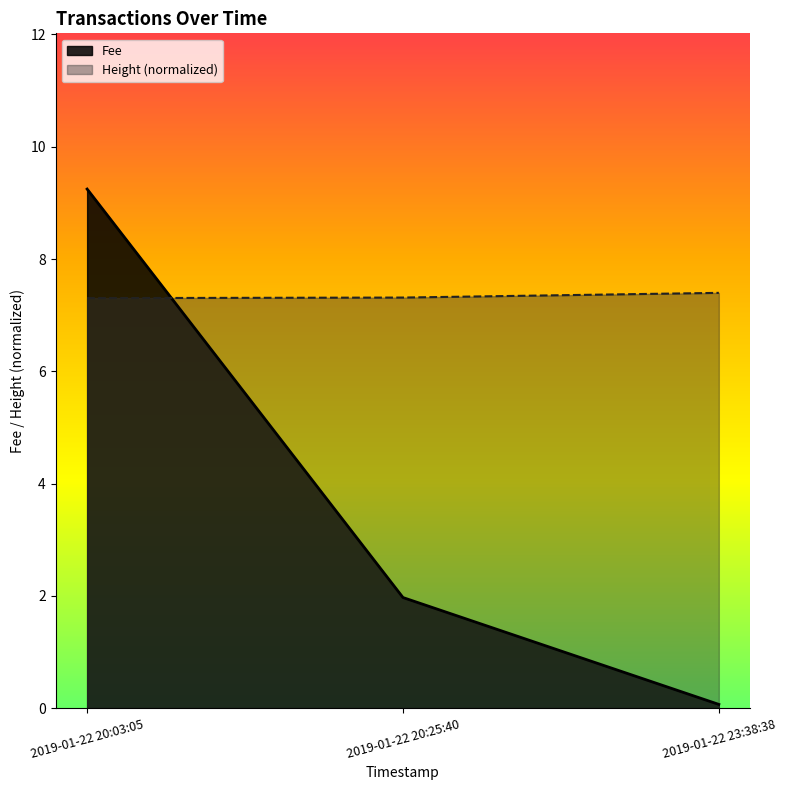

True or false: Height (normalized) has a value of 3.8 at 2019-01-22 23:38:38.

False